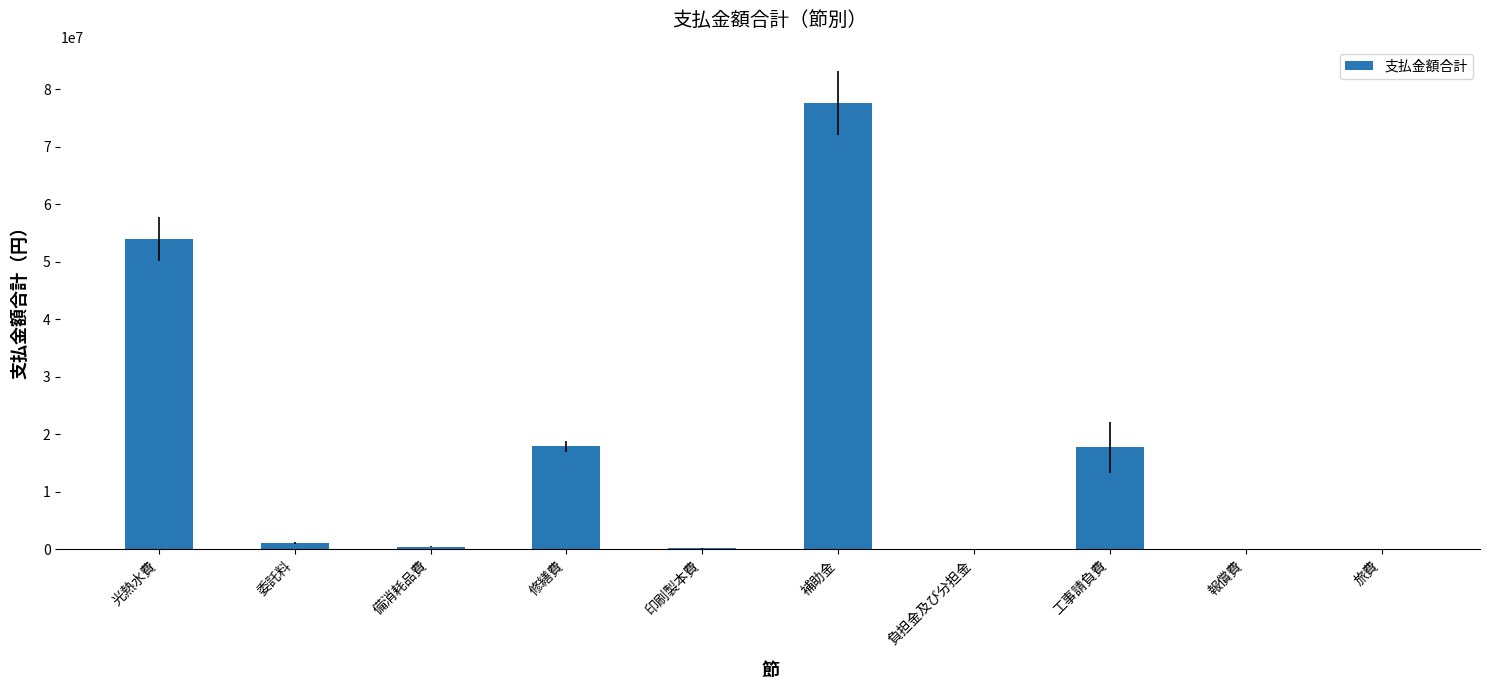

At which label does the data first exceed 1061026?

光熱水費